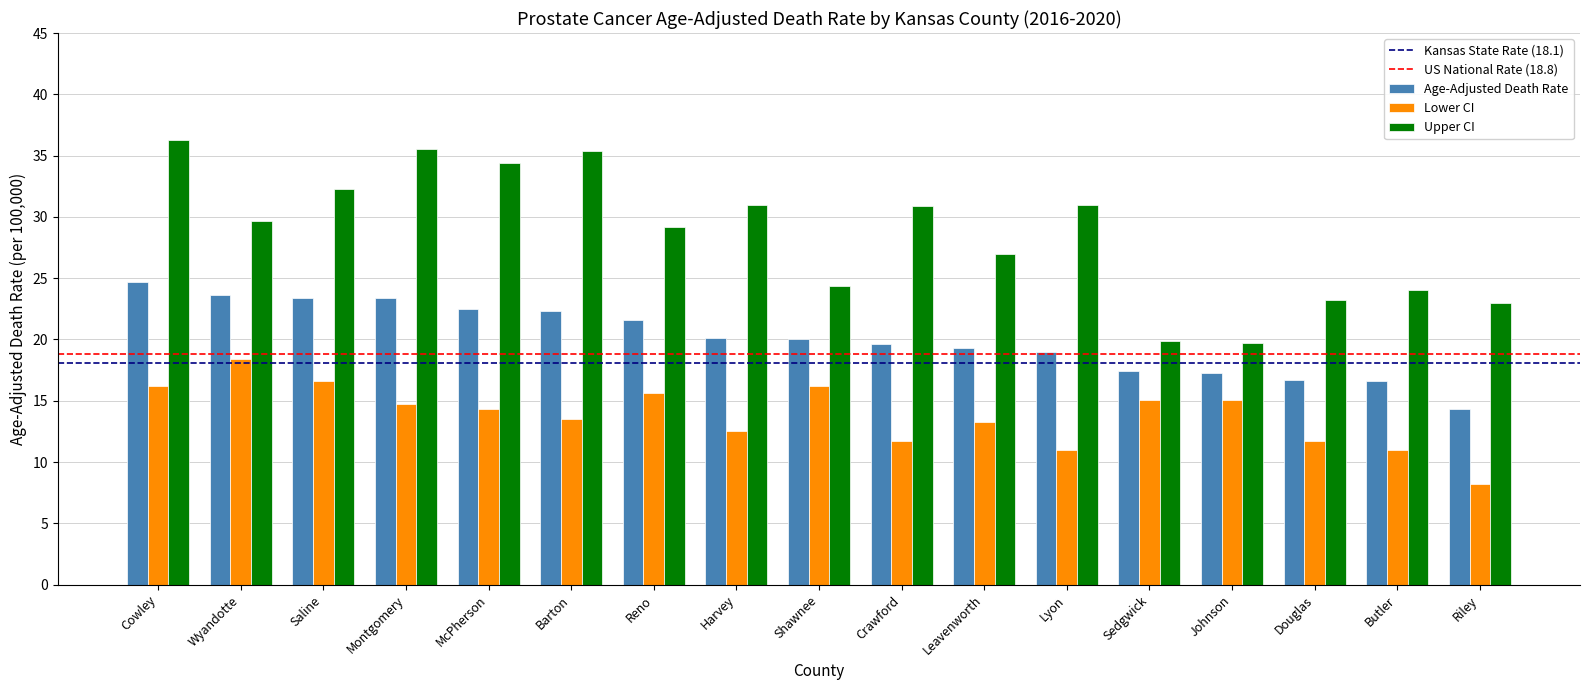

How many categories are shown in the chart?

17